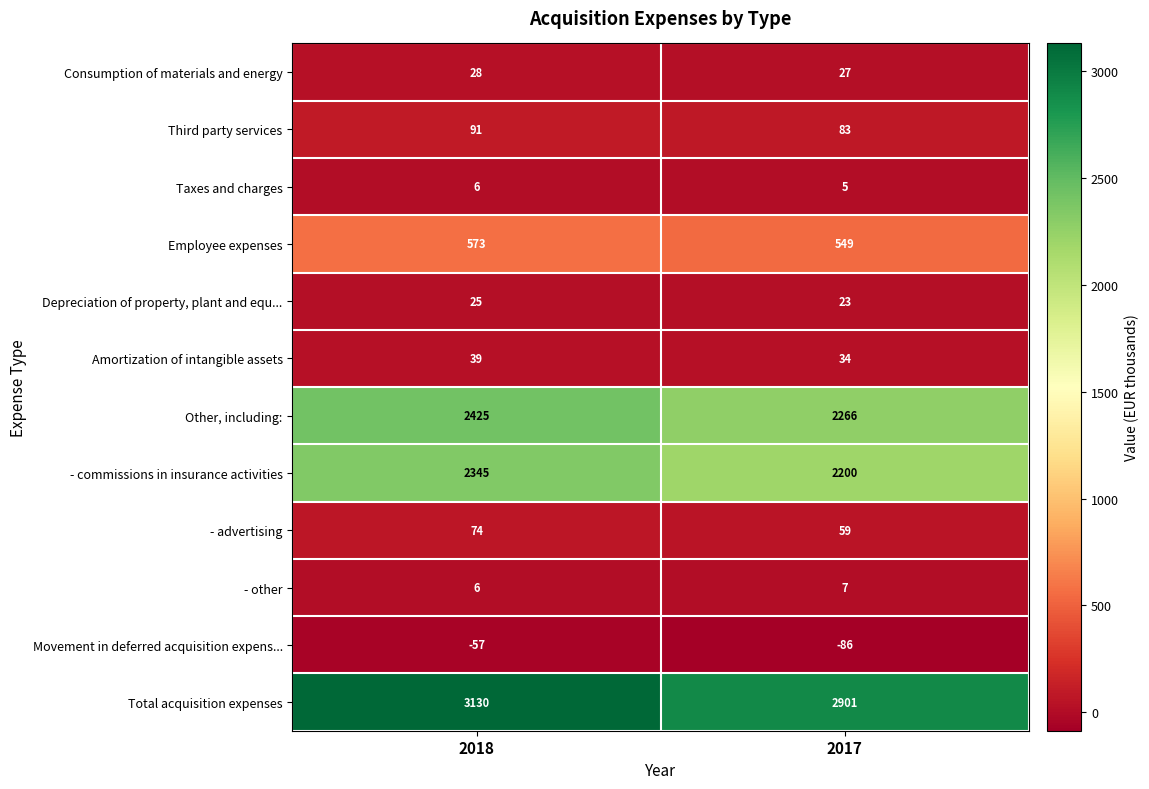

Between 2018 and 2017, which series saw the biggest shift?

Total acquisition expenses